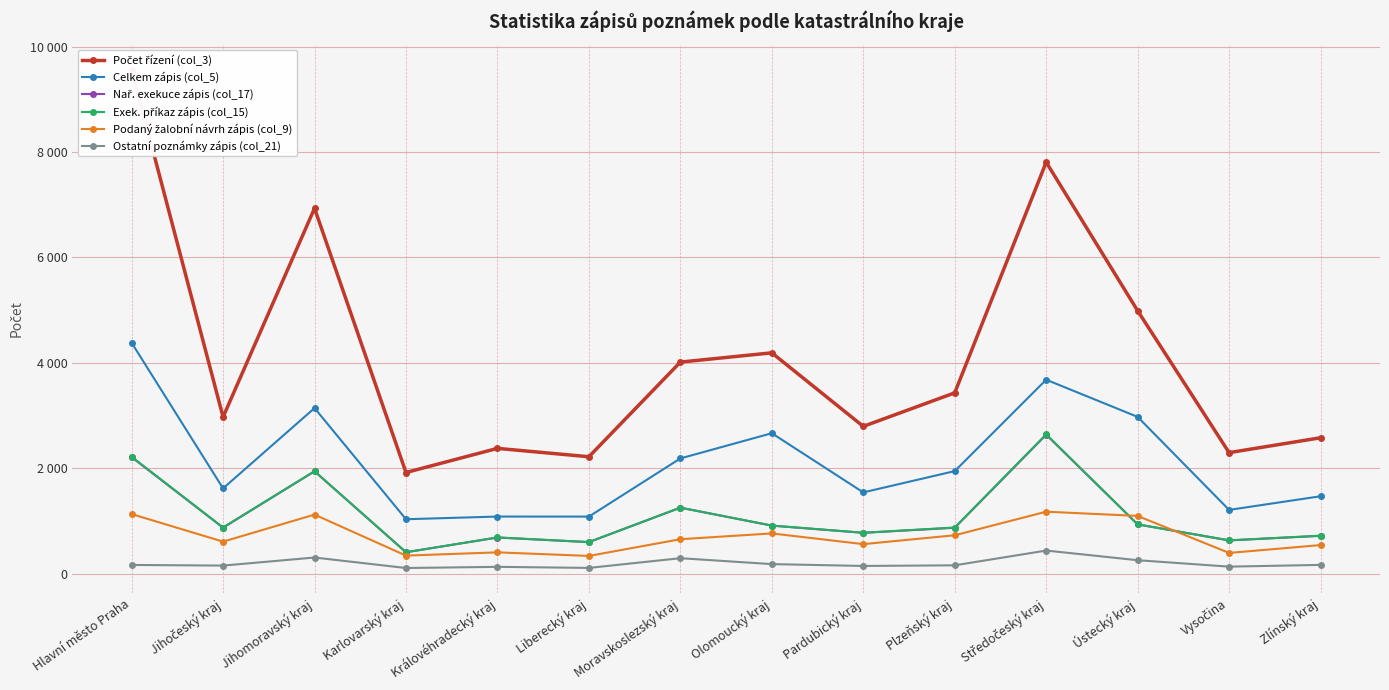

Does the chart have visible grid lines?

Yes